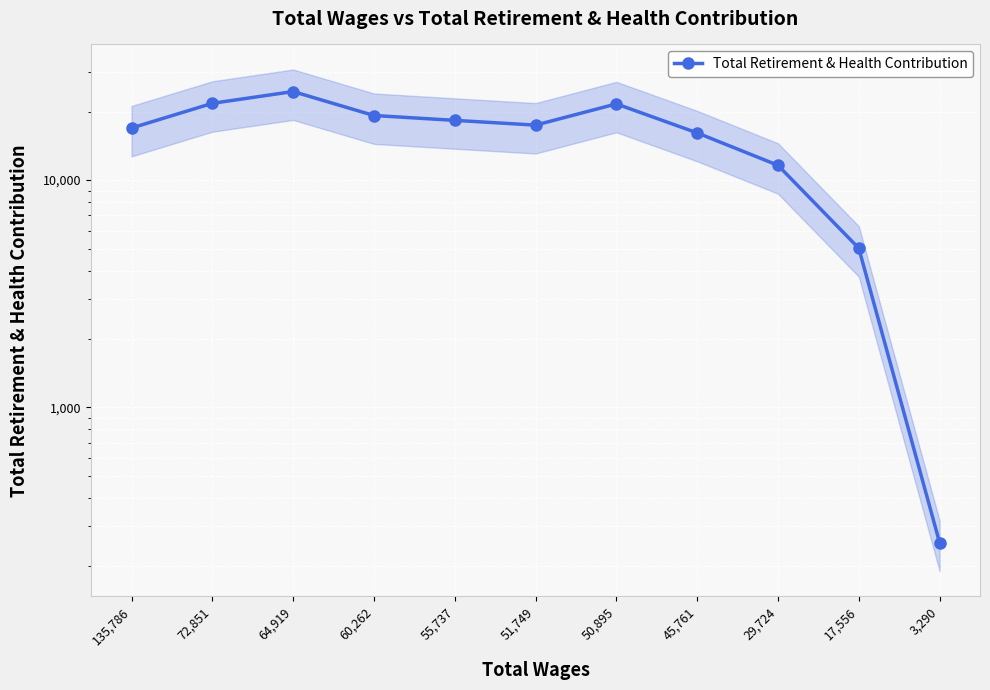

List the labels in order of value, smallest first.

3,290, 17,556, 29,724, 45,761, 135,786, 51,749, 55,737, 60,262, 50,895, 72,851, 64,919